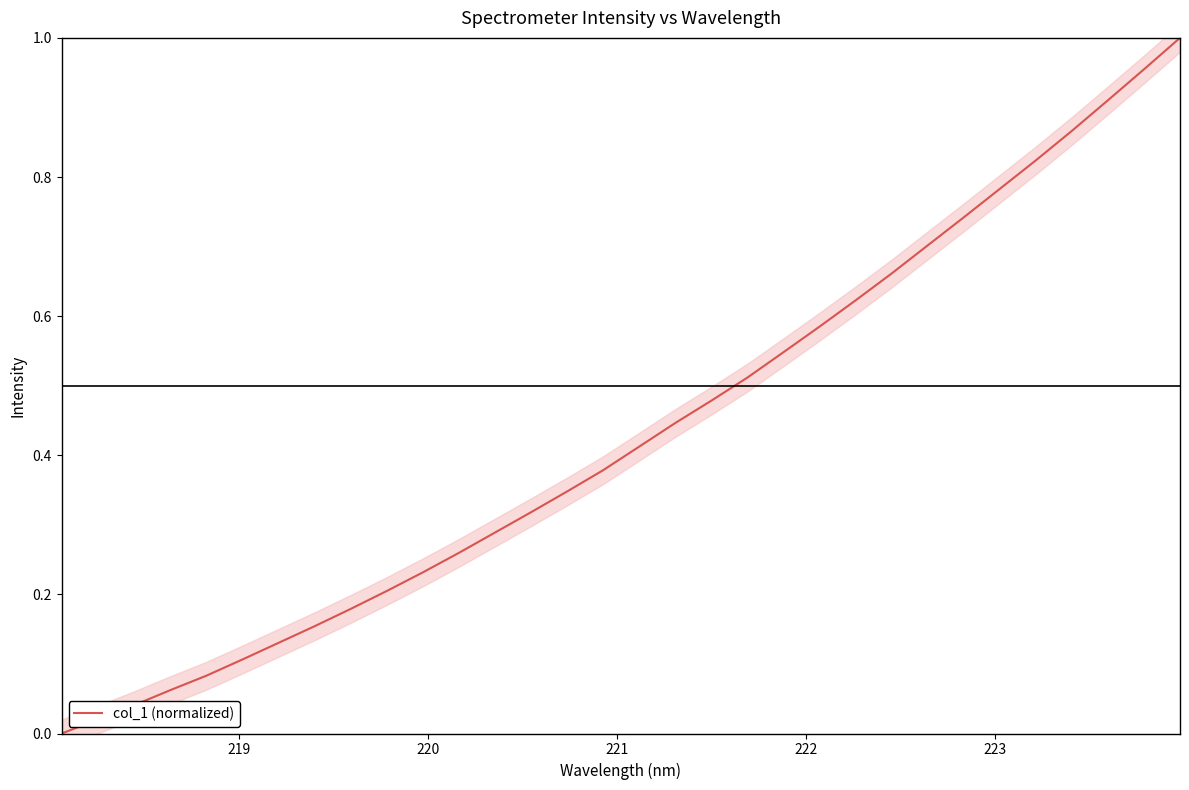

True or false: the data shows 0.1 at 9.

False